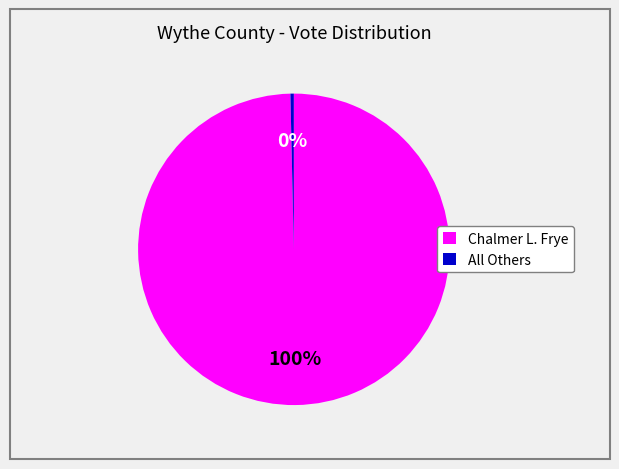

What is the majority slice?

Chalmer L. Frye